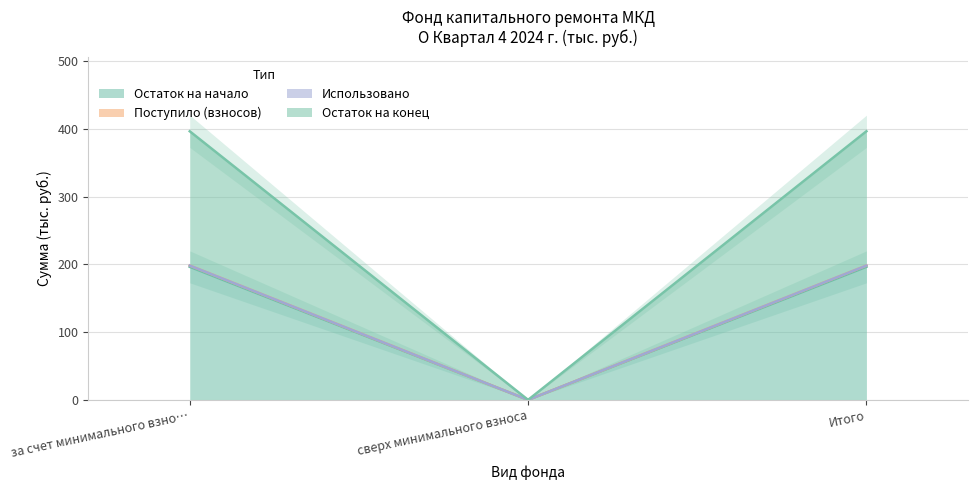

What position from the right is сверх минимального взноса?

2